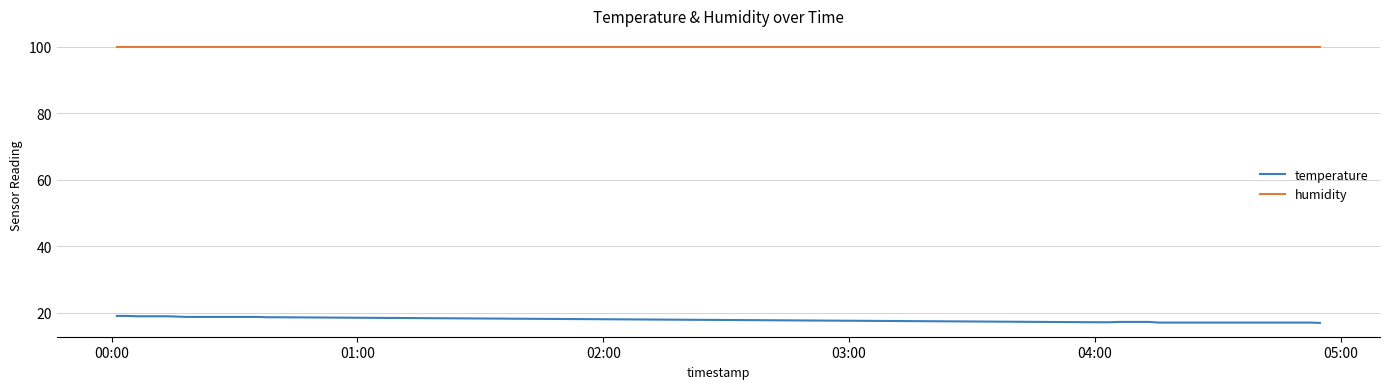

What is the average value of the temperature series?

17.9